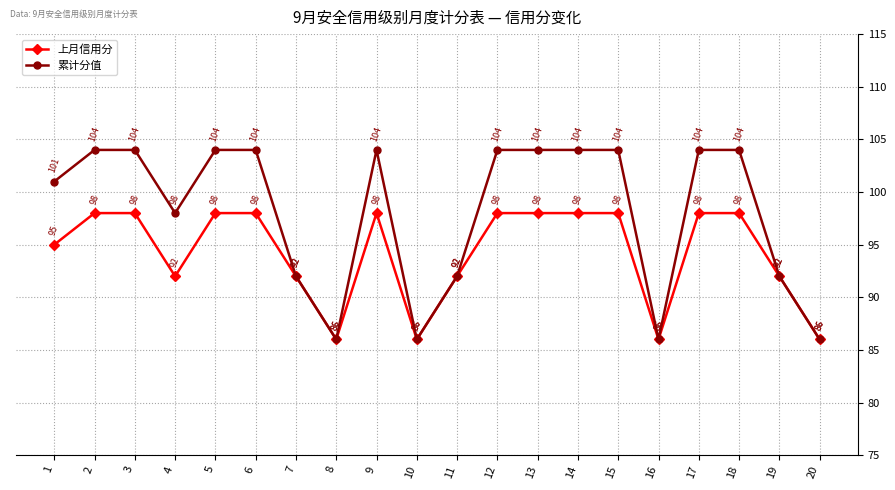

In 上月信用分, how many points are lower than both neighbors (excluding endpoints)?

4